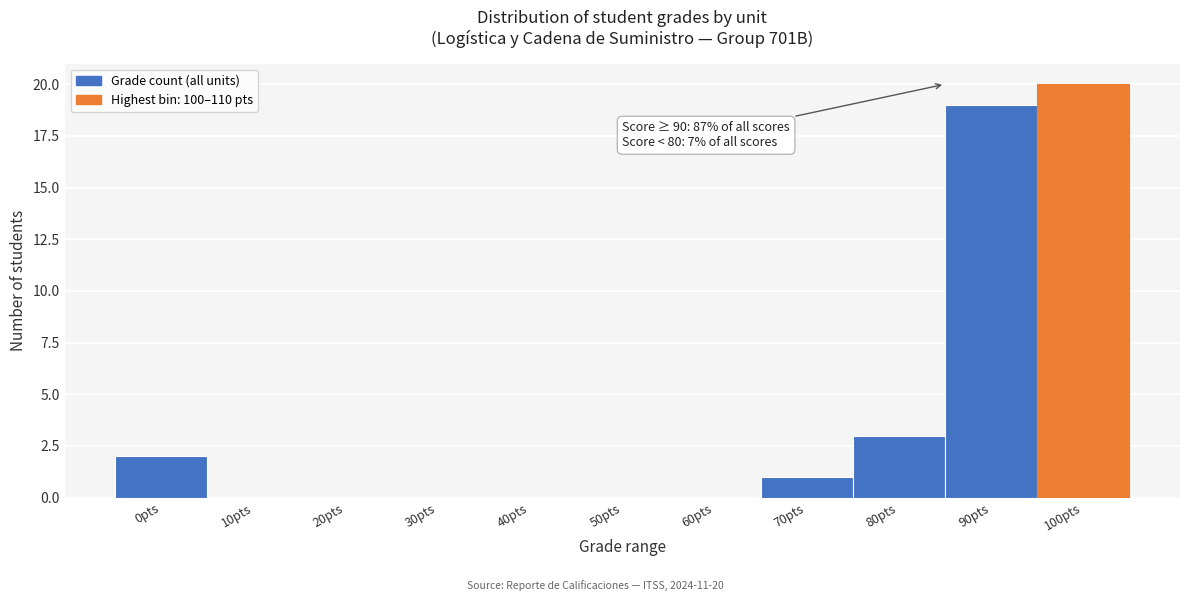

Reading right to left, extract all data points from this chart.

100pts=20	90pts=19	80pts=3	70pts=1	60pts=0	50pts=0	40pts=0	30pts=0	20pts=0	10pts=0	0pts=2